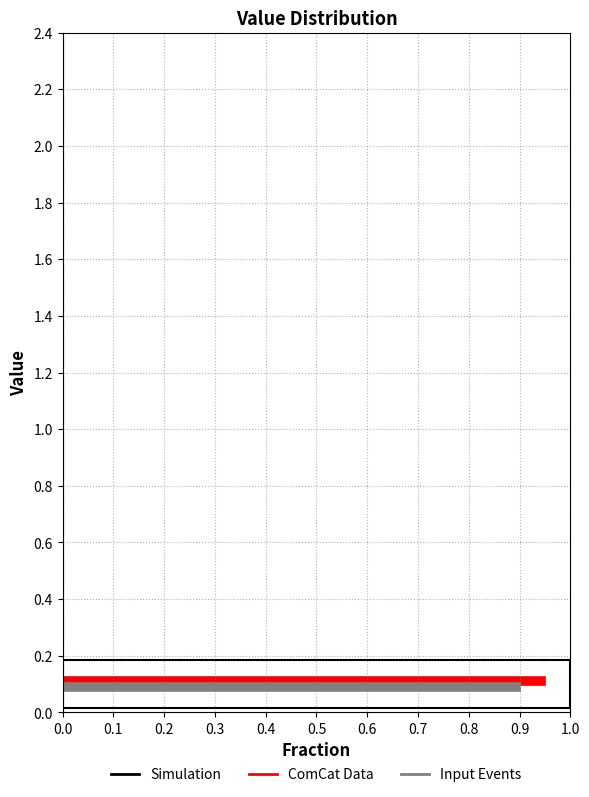

In the ComCat Data series, which range on the y-axis has the longest bar?

0.0 to 0.2